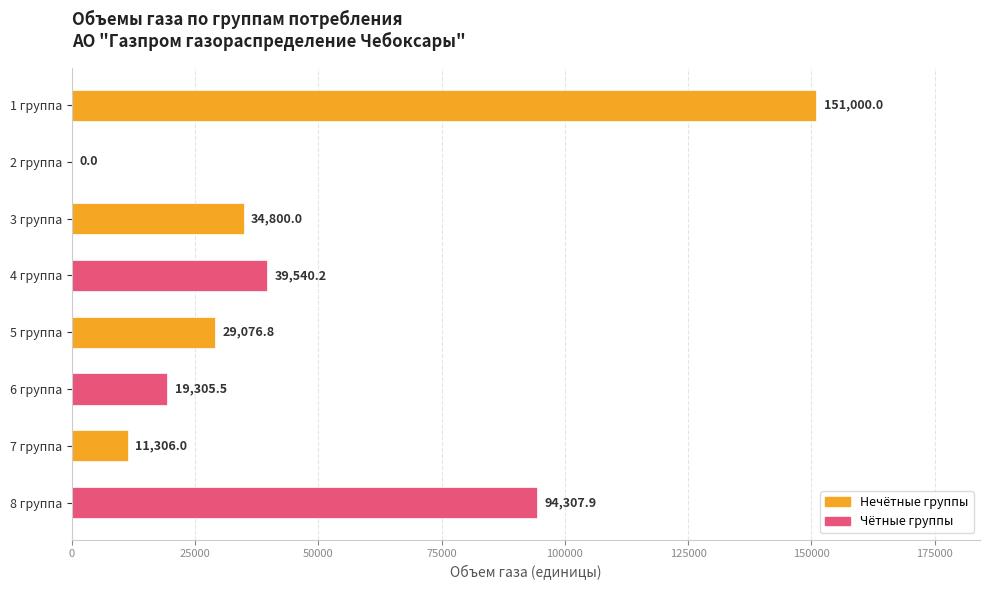

Rank the categories by value from lowest to highest.

2 группа, 7 группа, 6 группа, 5 группа, 3 группа, 4 группа, 8 группа, 1 группа